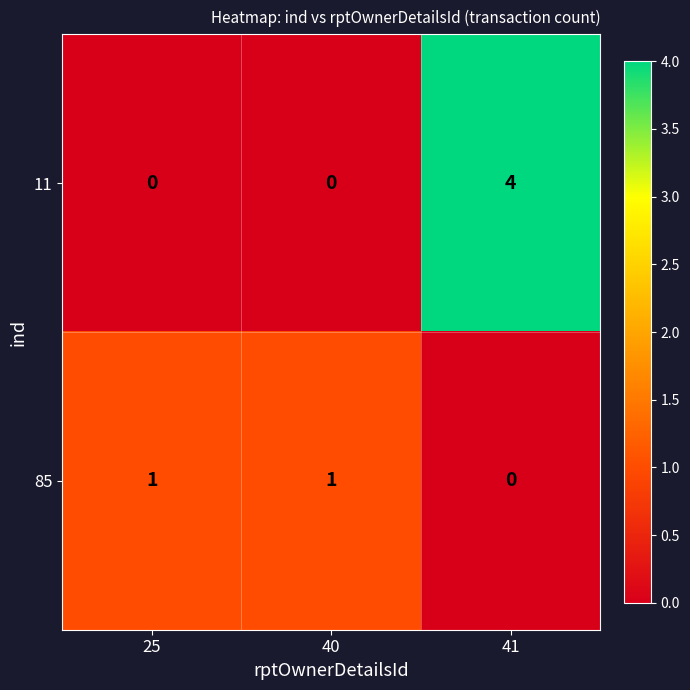

What is the difference between the 11 values at 25 and 41?

4